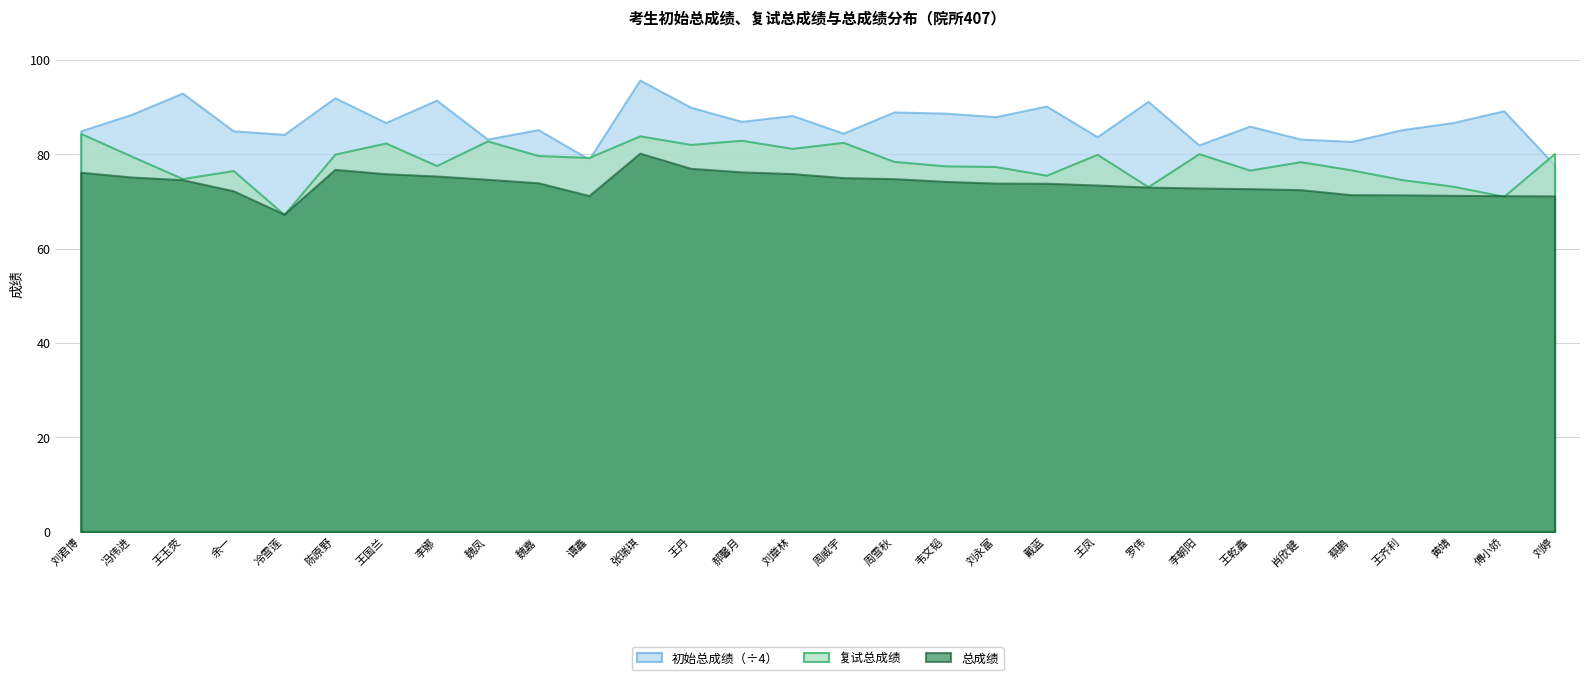

Which has a higher value, 刘君博 or 王凤?

刘君博